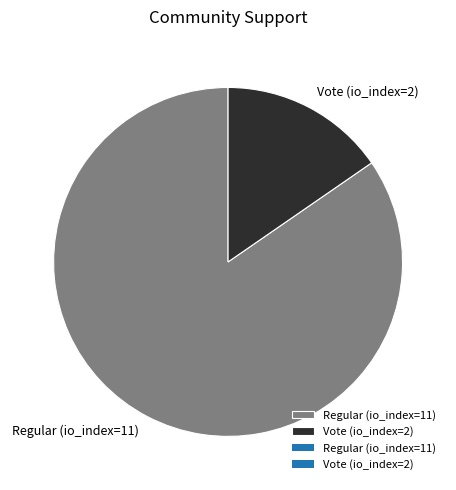

Is it true that Regular (io_index=11) is 85% of the pie?

True